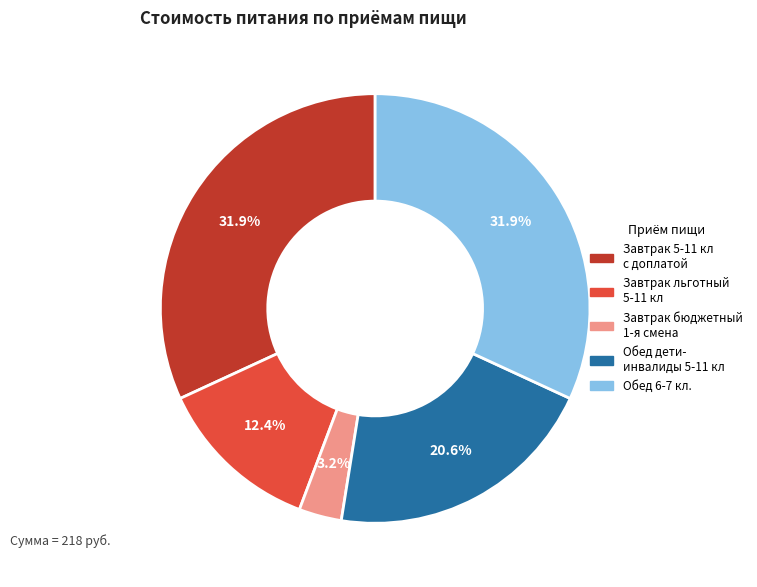

Between Обед дети- инвалиды 5-11 кл and Обед 6-7 кл., which is larger?

Обед 6-7 кл.